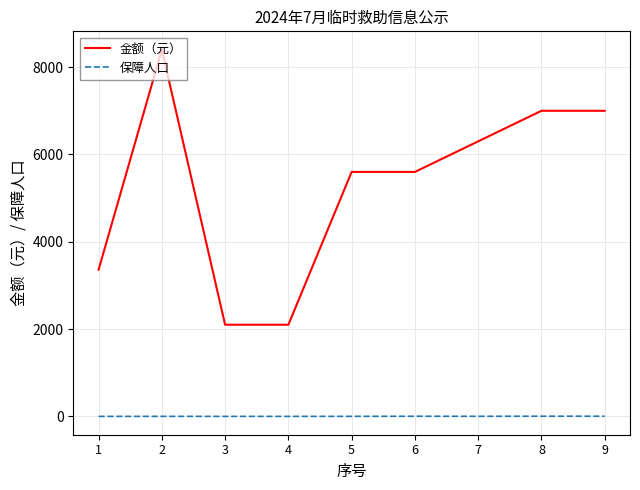

How many lines are shown in the chart?

2